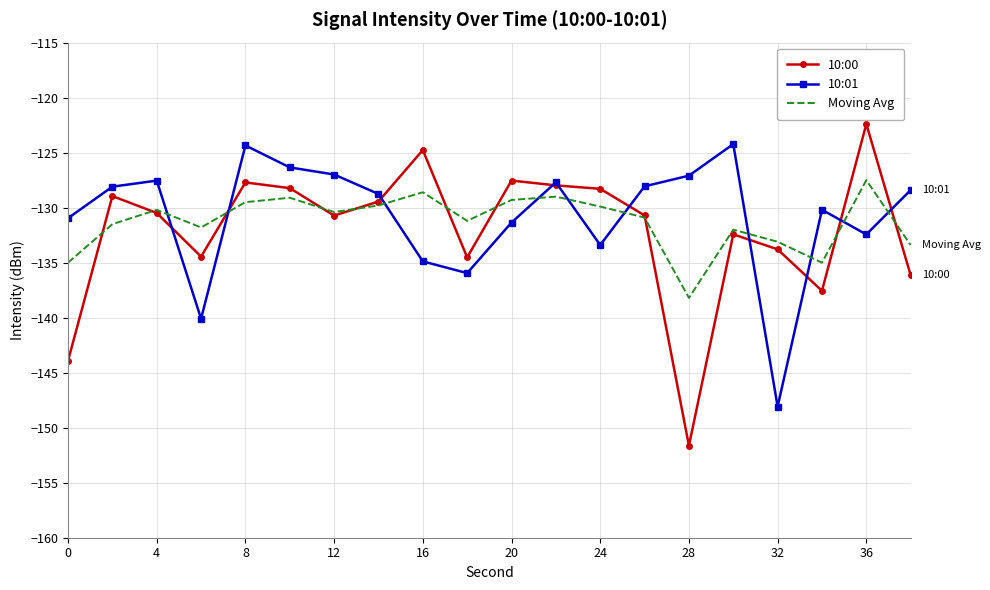

Which series has the widest spread of values?

10:00